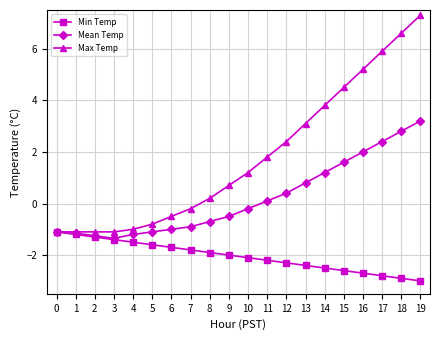

In Mean Temp, how many points are lower than both neighbors (excluding endpoints)?

1